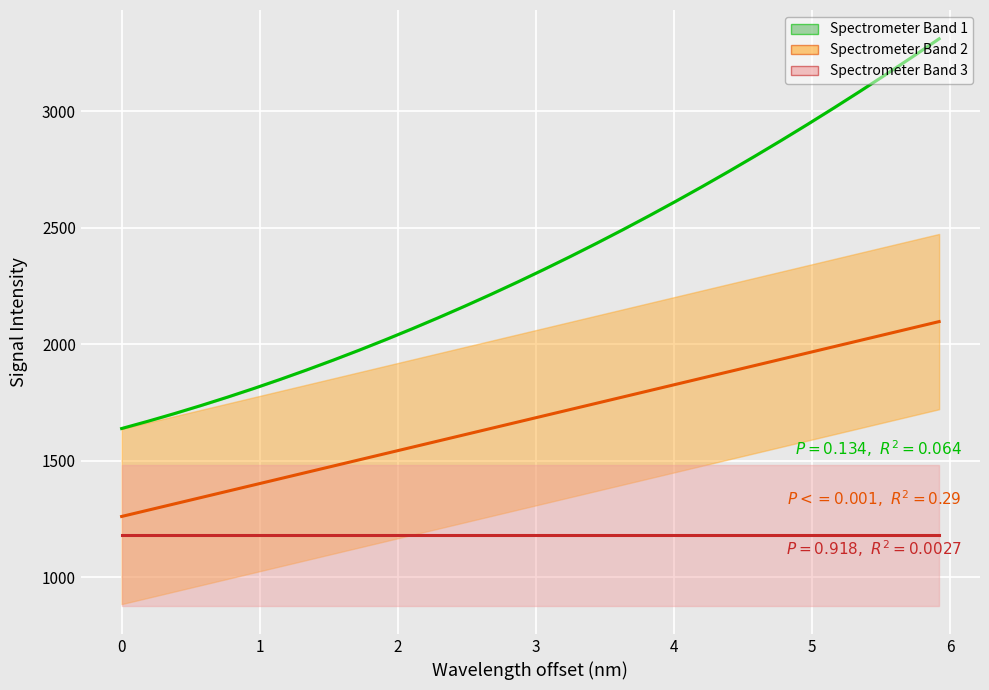

The value of Spectrometer Fit 3 at 9 is 1718.9. True or false?

False